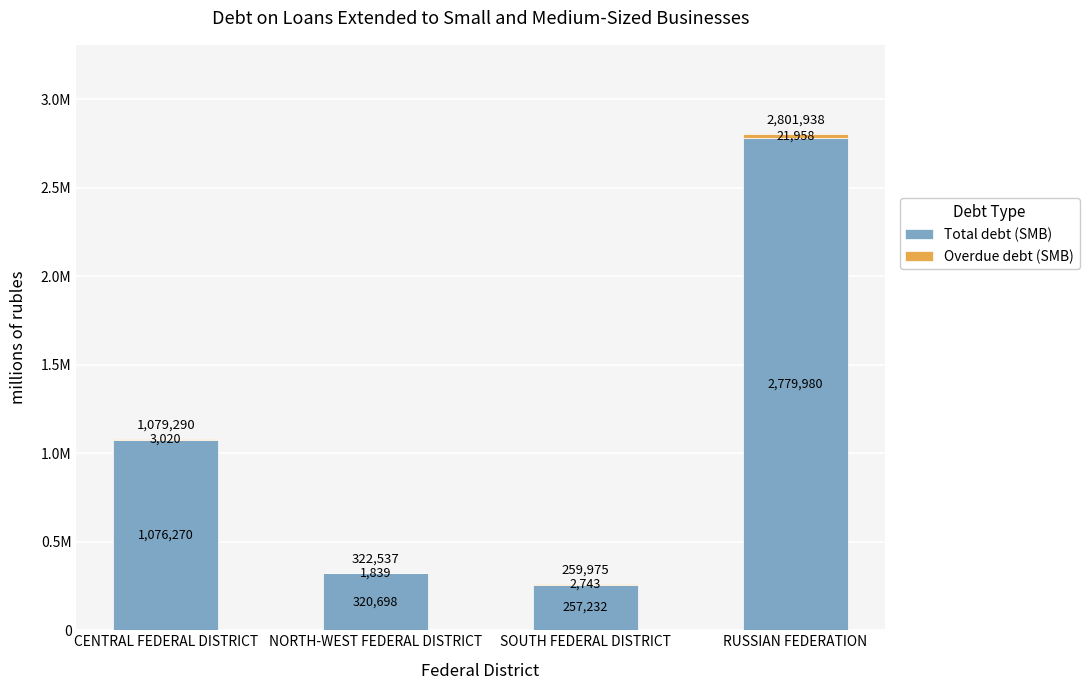

What is the difference between the Overdue debt (SMB) values at SOUTH FEDERAL DISTRICT and CENTRAL FEDERAL DISTRICT?

277